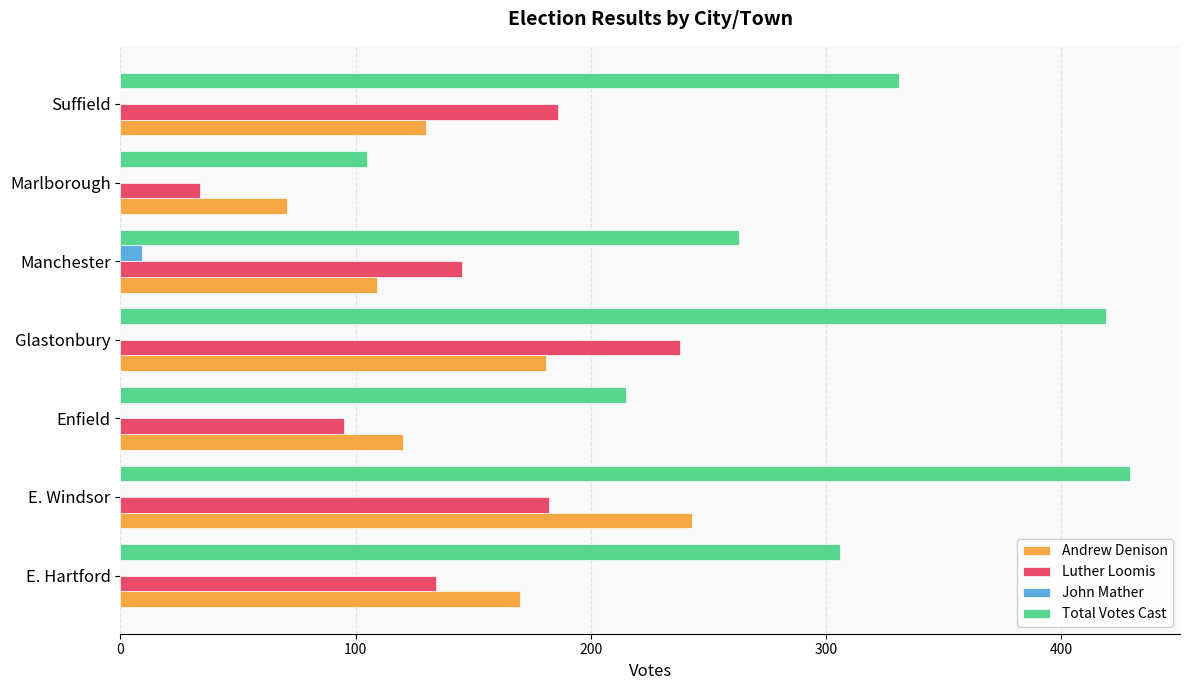

What are all the series names shown in the legend?

Andrew Denison, Luther Loomis, John Mather, Total Votes Cast